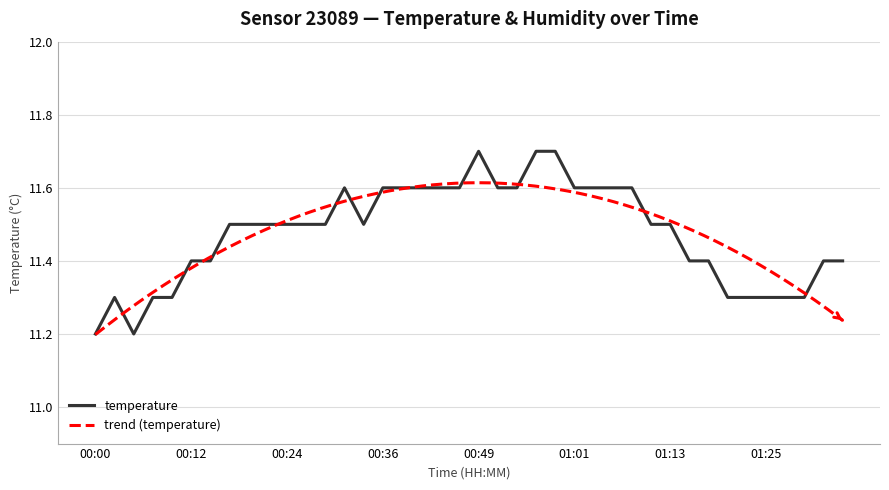

What value does the data have at 00:29?

11.5